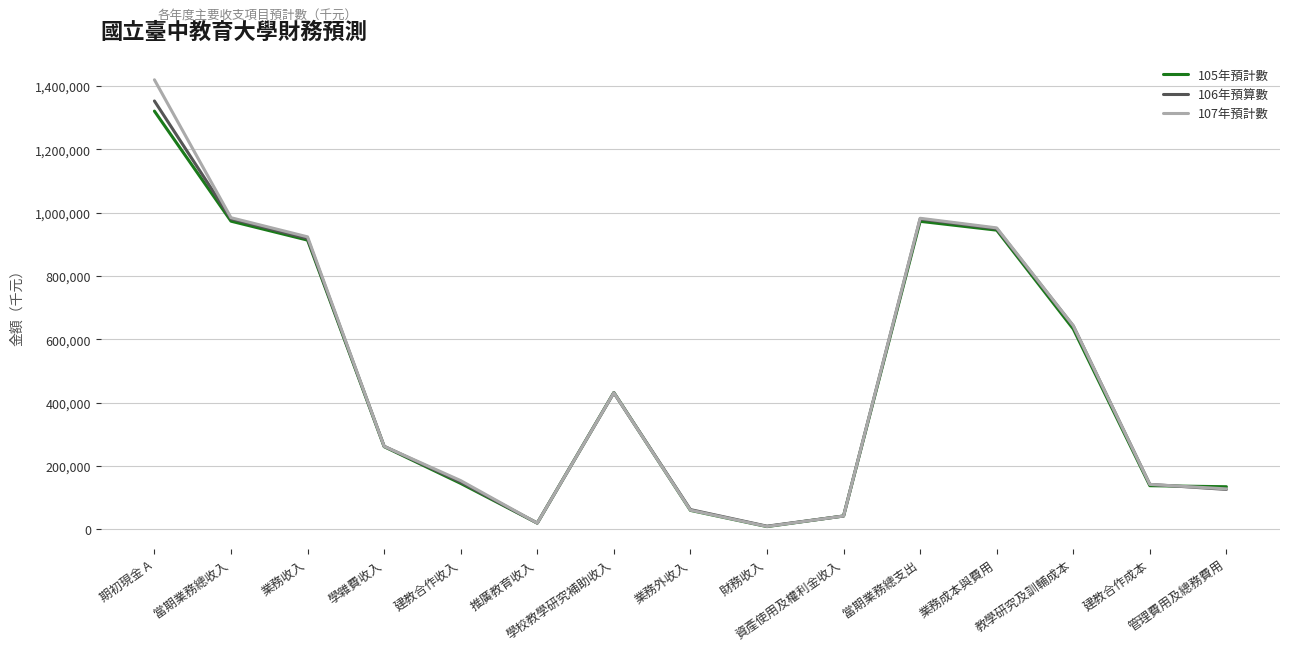

What is the maximum value shown in the chart?

1419934.0